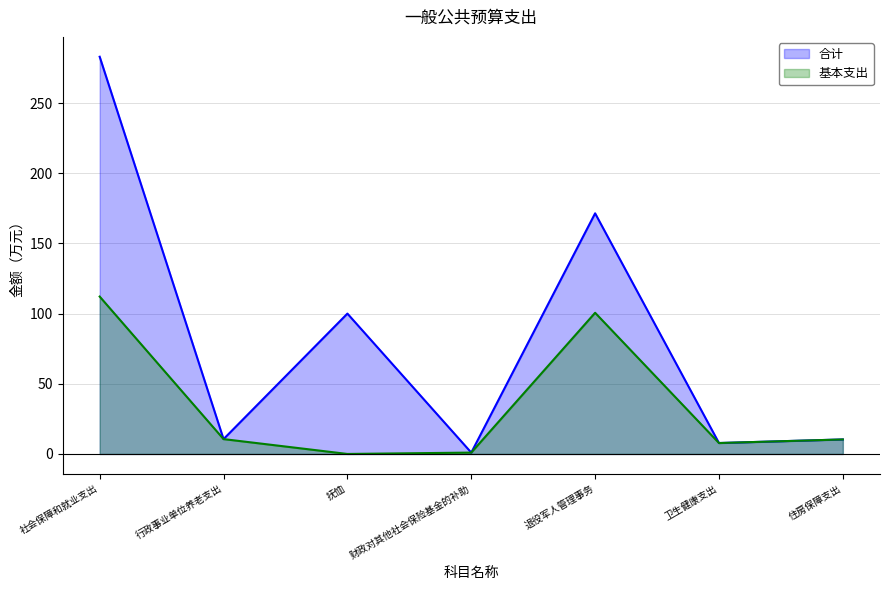

Does the chart have visible grid lines?

Yes